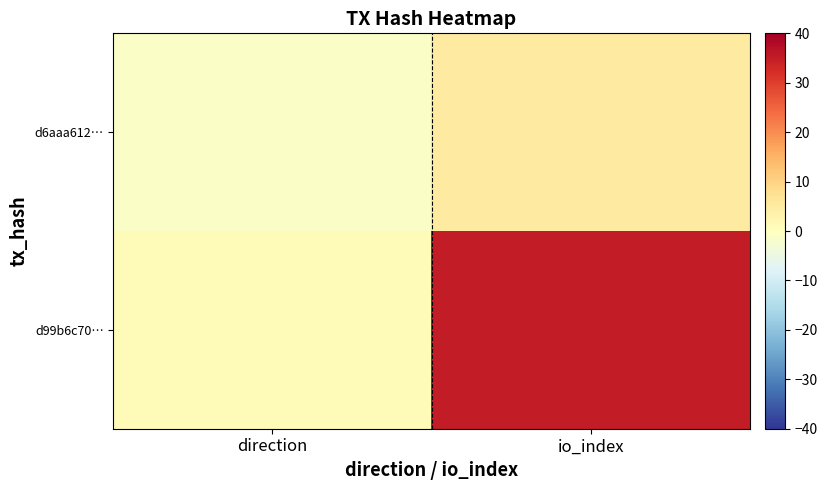

Rank the series by their average value, from lowest to highest.

d6aaa612…, d99b6c70…